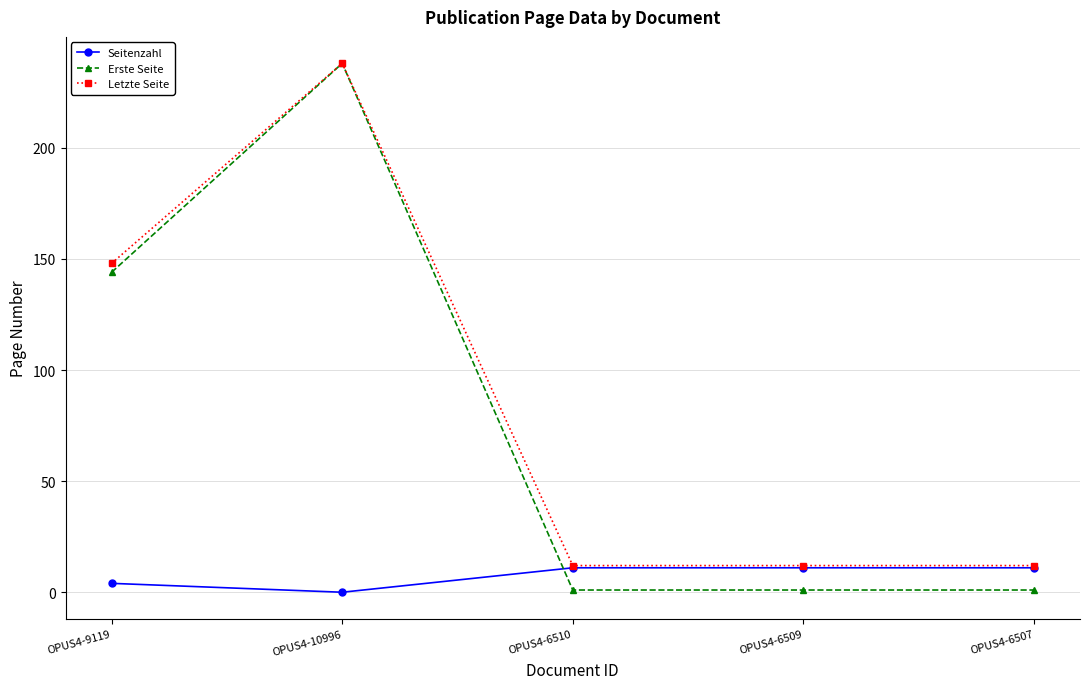

Between which two adjacent categories do Seitenzahl and Erste Seite first intersect?

OPUS4-10996 and OPUS4-6510